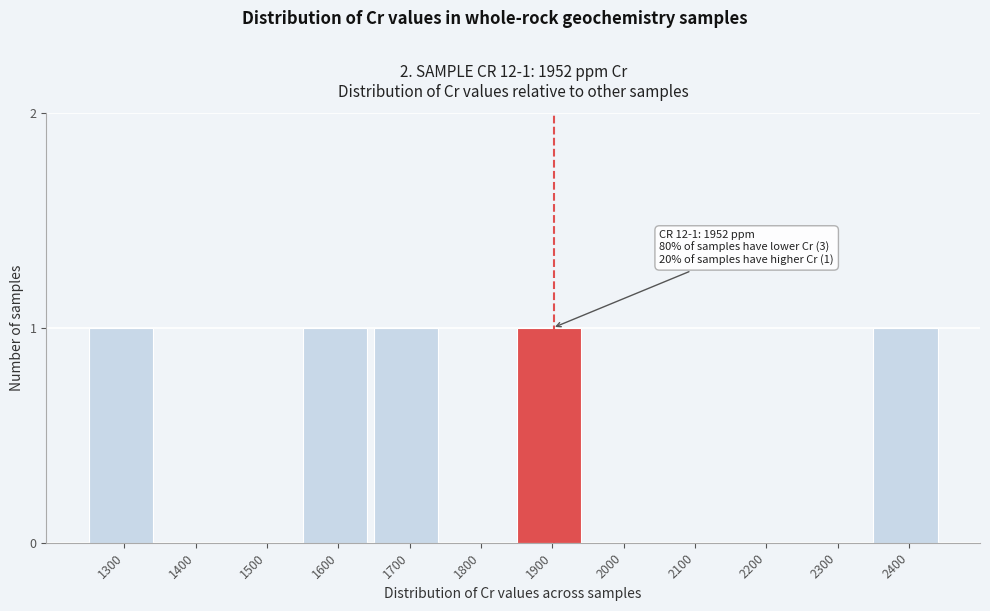

Reading left to right, what are all the values shown in this chart?

1300=1	1400=0	1500=0	1600=1	1700=1	1800=0	1900=1	2000=0	2100=0	2200=0	2300=0	2400=1